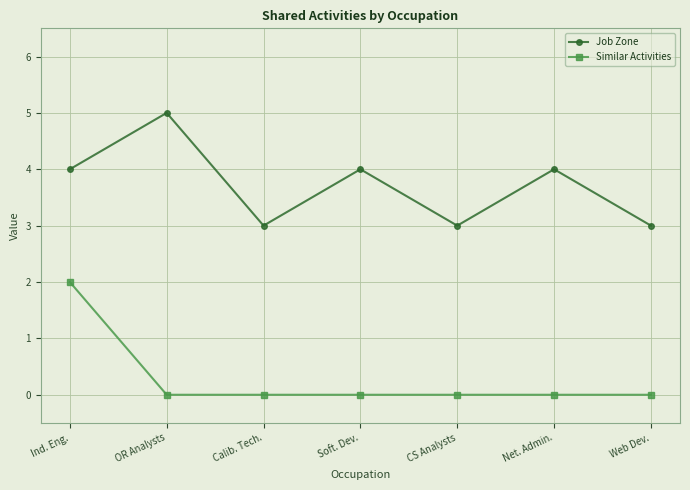

What is the label of the 7th point from the left?

Web Dev.